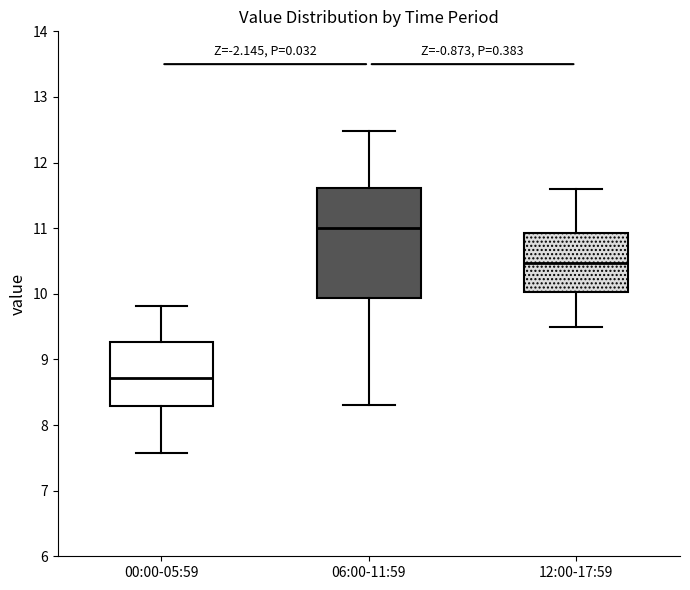

Reading left to right, transcribe this box plot: for each box, give where its median line is, the range the box spans, and where its two whiskers end, as read against the y-axis. The values are not printed on the chart, so give them approximately, as read against the axis.

00:00-05:59: median 8.7, box 8.3 to 9.3, whiskers 7.6 to 9.8
06:00-11:59: median 11.0, box 9.9 to 11.6, whiskers 8.3 to 12.5
12:00-17:59: median 10.5, box 10.0 to 10.9, whiskers 9.5 to 11.6